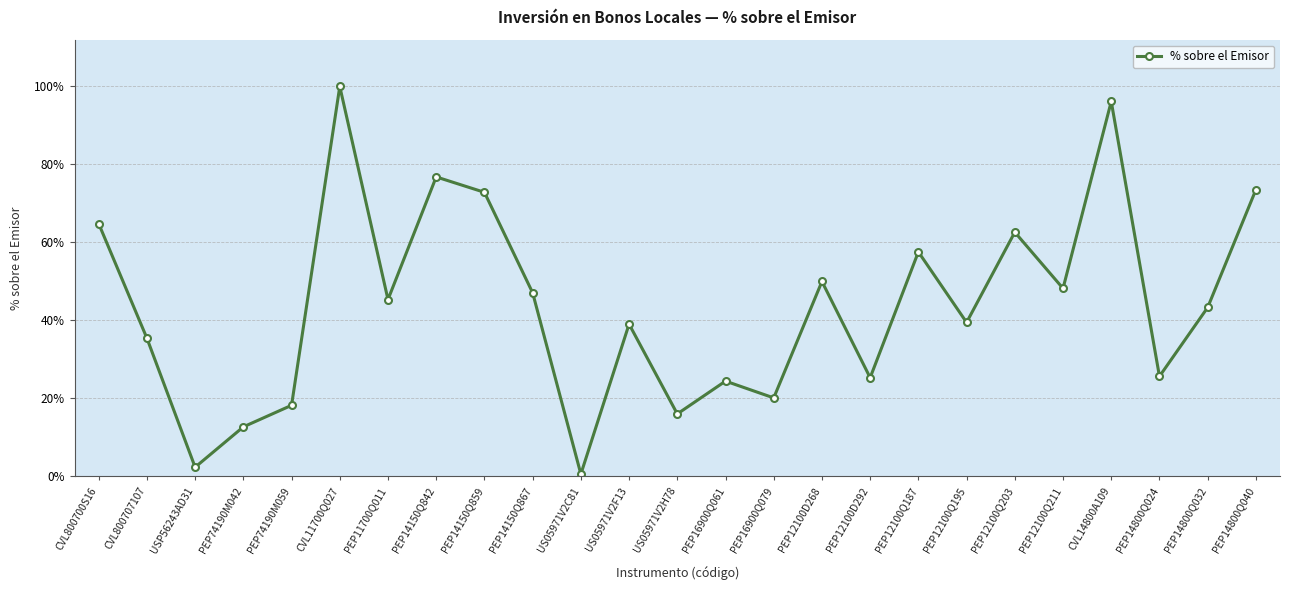

What is the sum of all values?

11.0